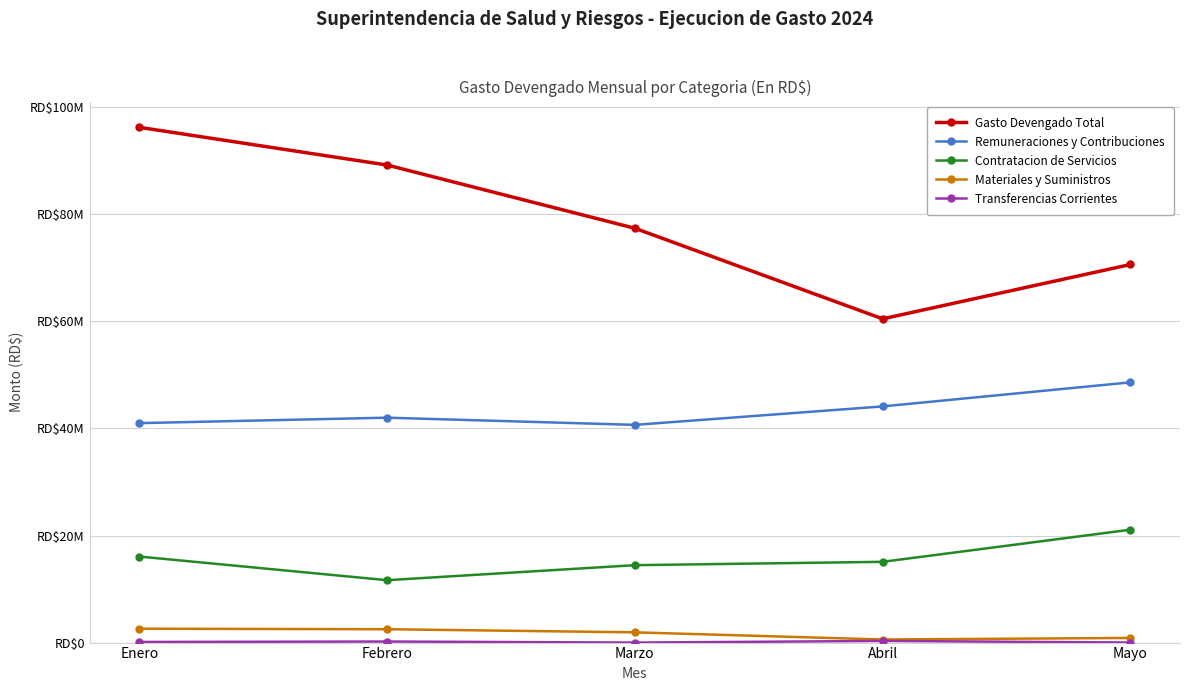

Is this an area chart (filled region under the line)?

No